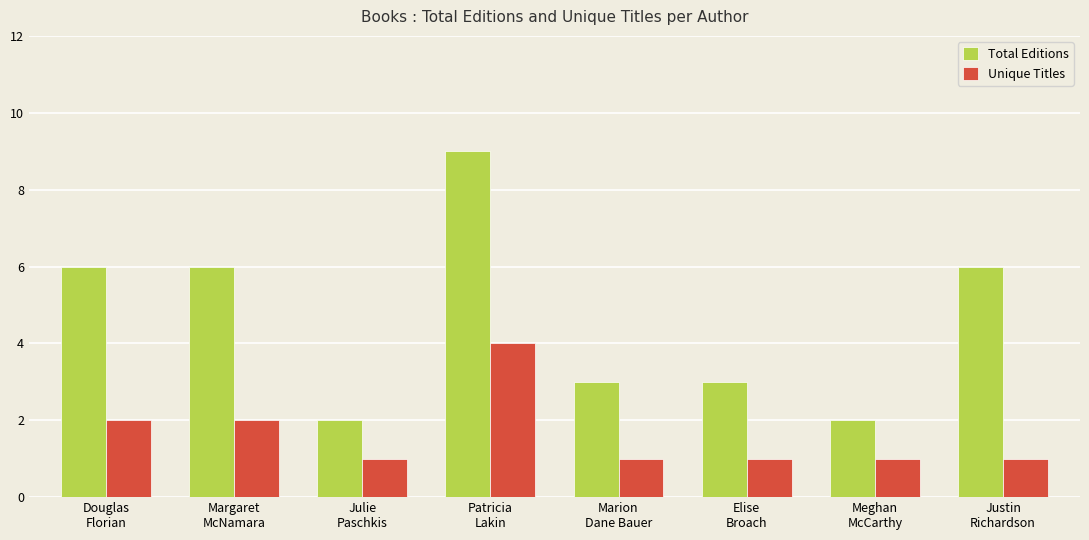

Is it true that Total Editions equals 3 at Douglas
Florian?

False